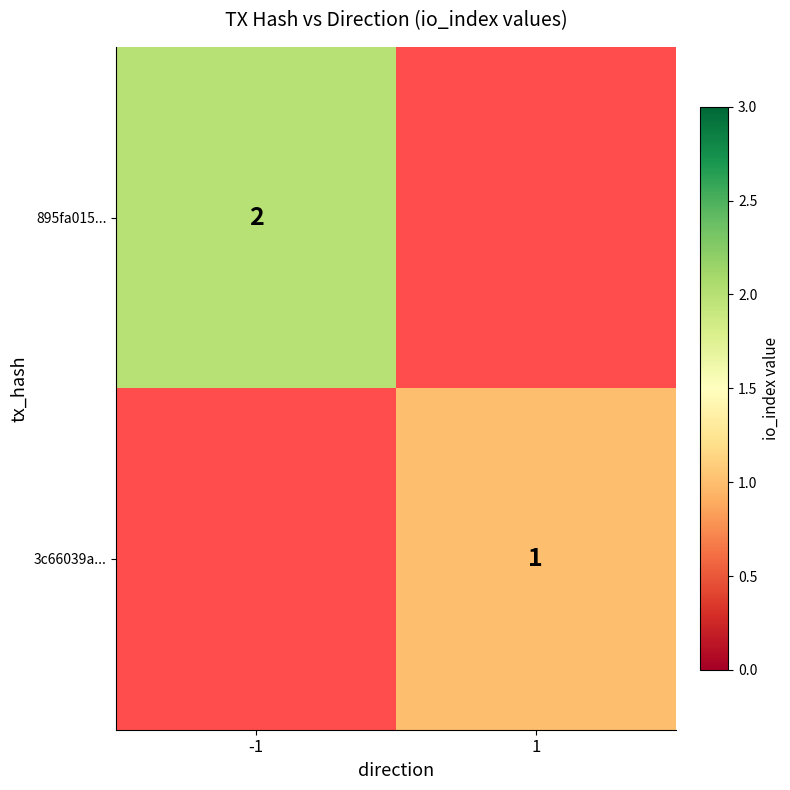

The 895fa015... series shows 1 at -1. True or false?

False